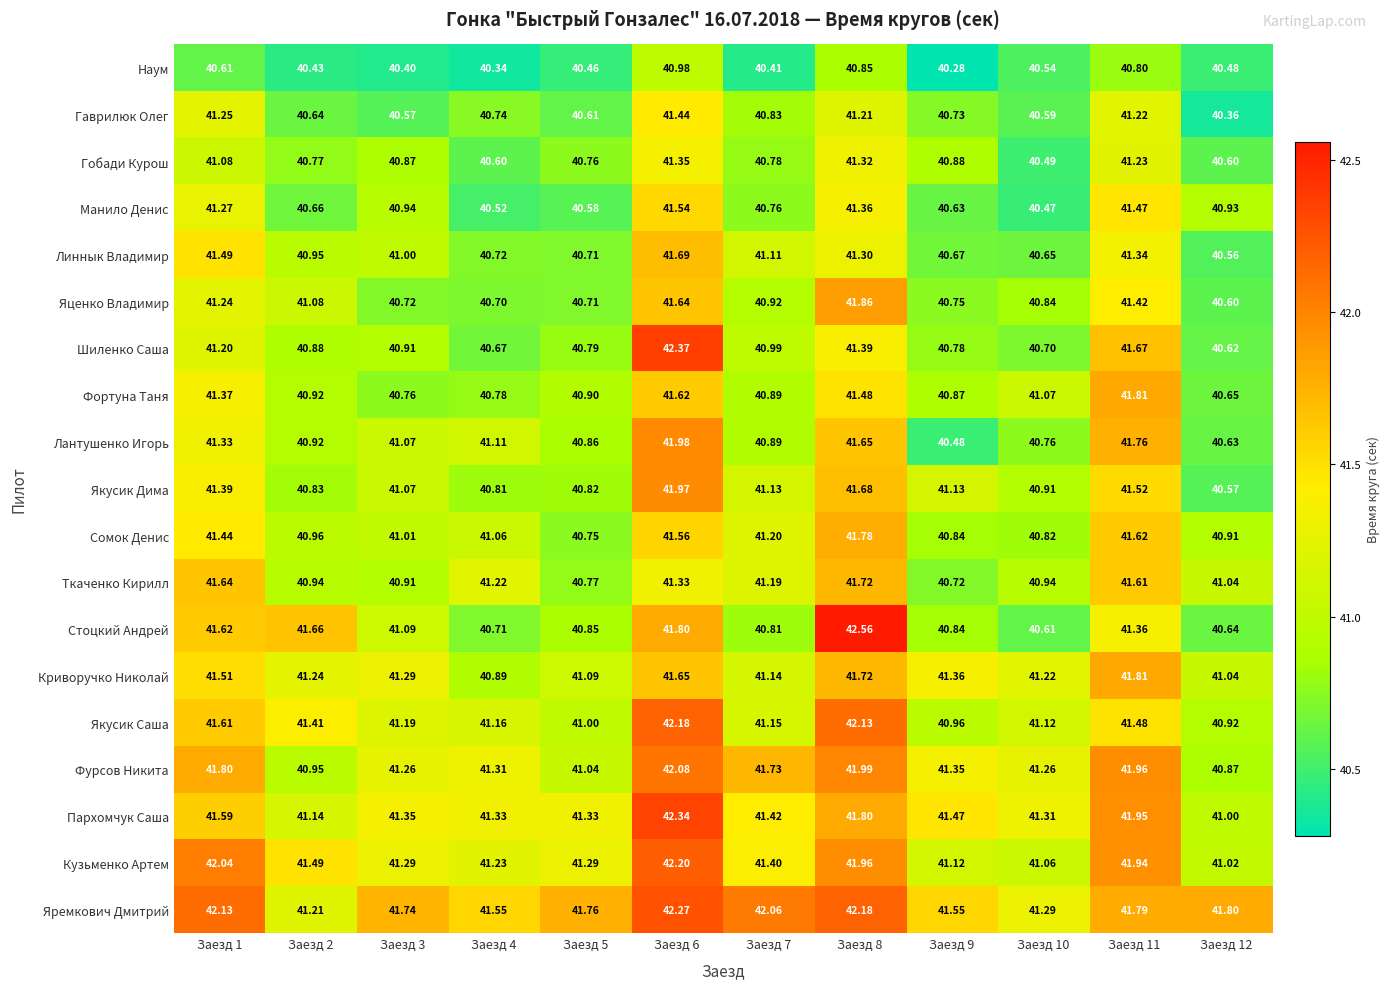

Which series changed the most between Заезд 1 and Заезд 3?

Кузьменко Артем